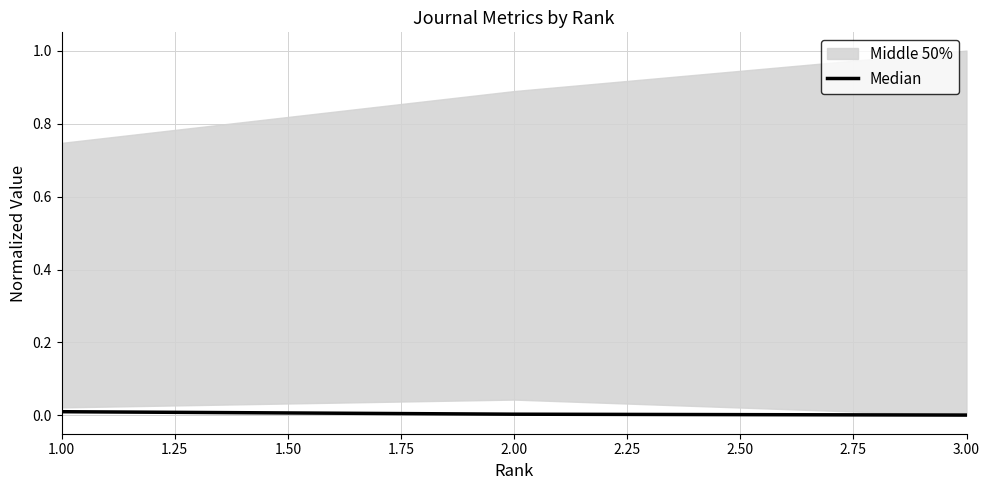

True or false: Median has a value of 0.0 at 3.00.

True